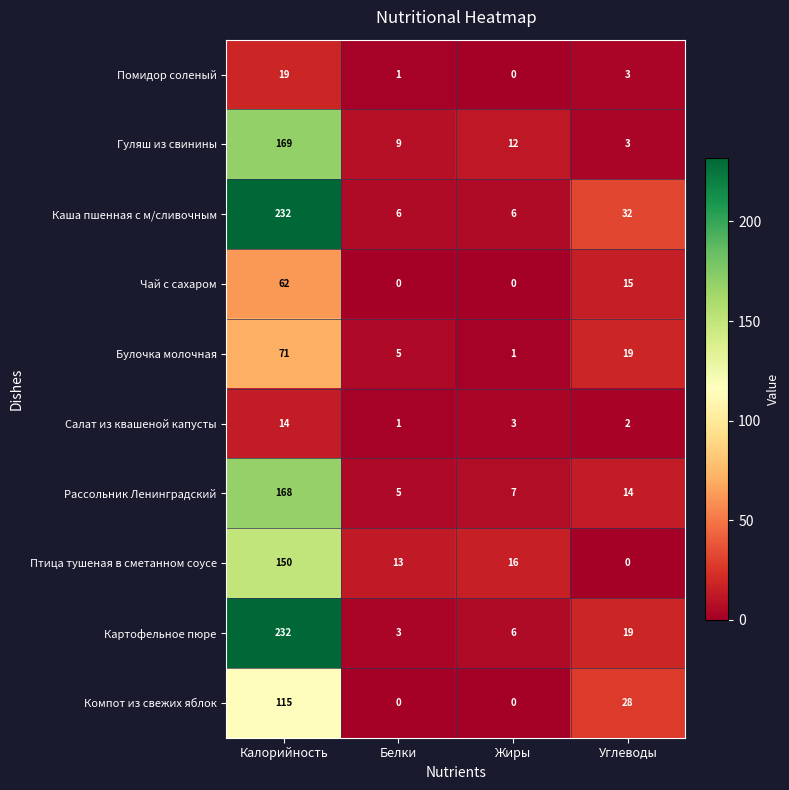

Which series changed the most between Белки and Жиры?

Булочка молочная